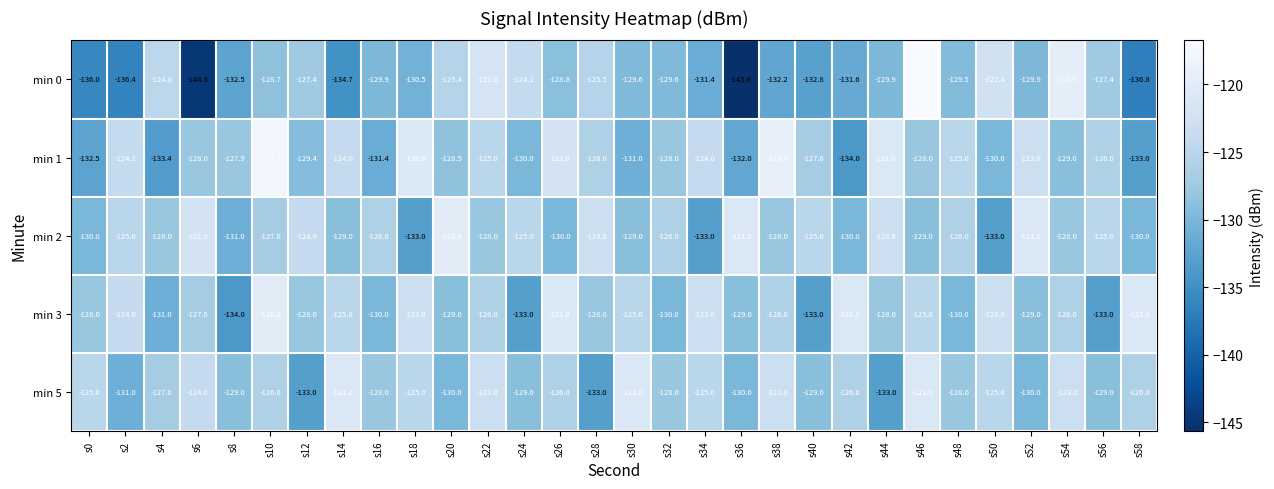

The min 2 series shows -130.0 at s58. True or false?

True